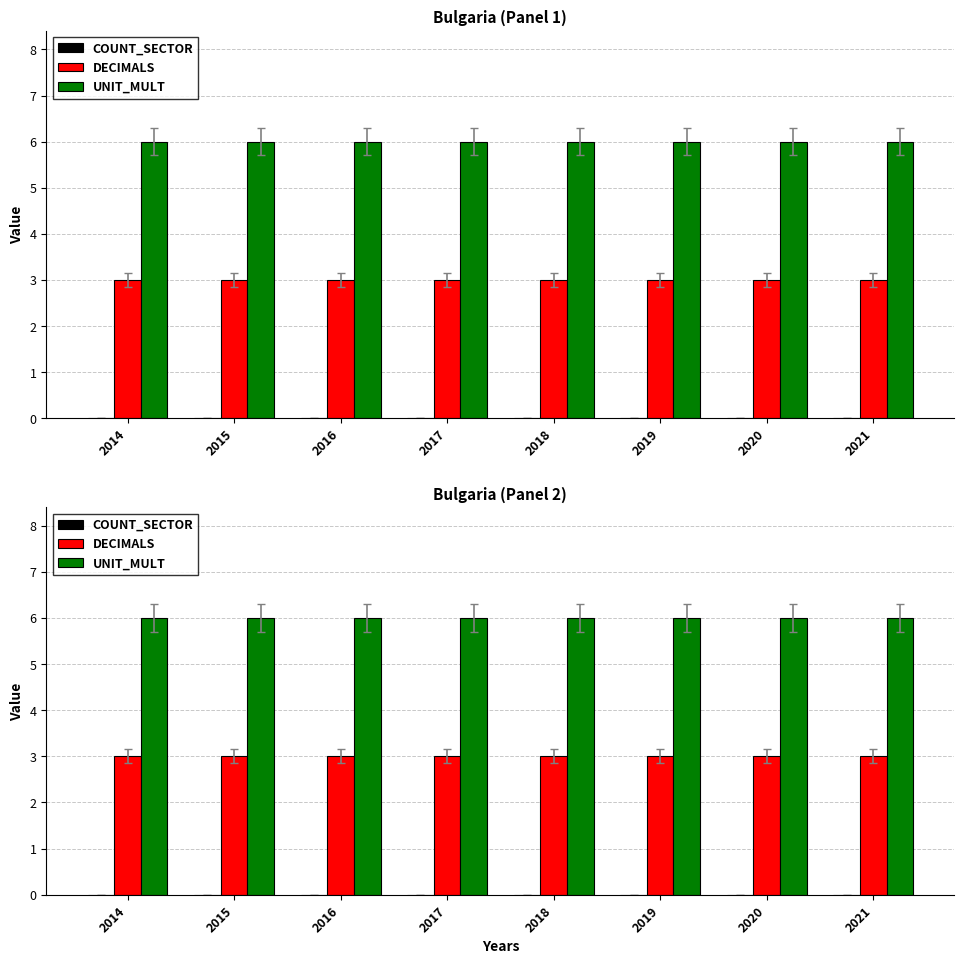

How many bars are there in total?

24